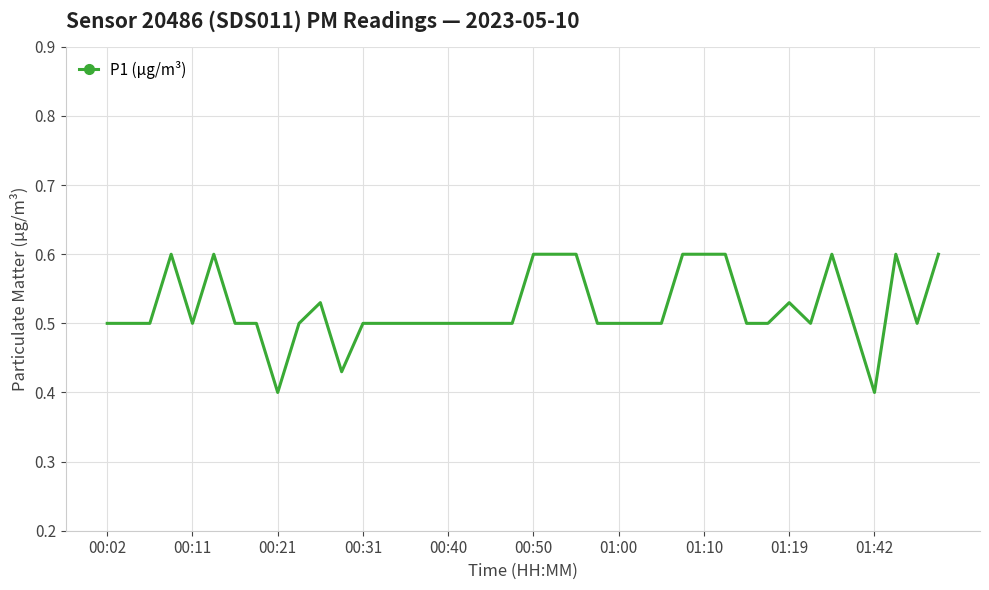

What is the greatest value displayed?

0.6